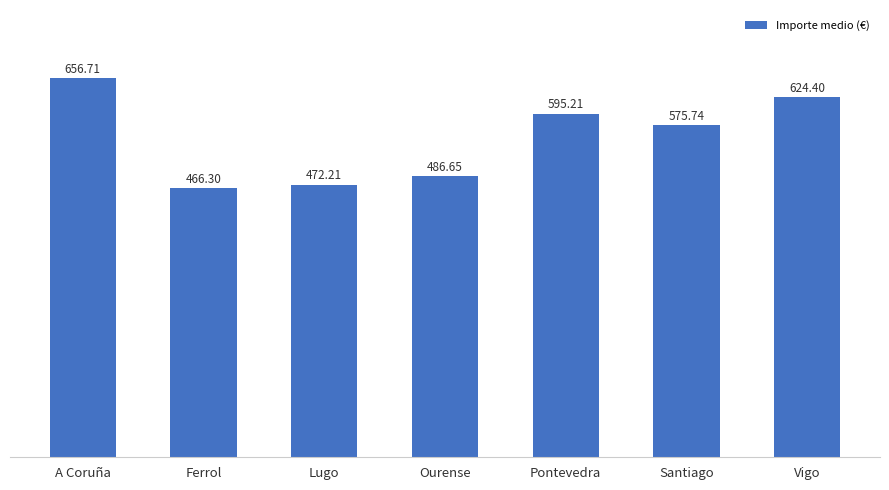

What is the difference between the values at Santiago and Ferrol?

109.4